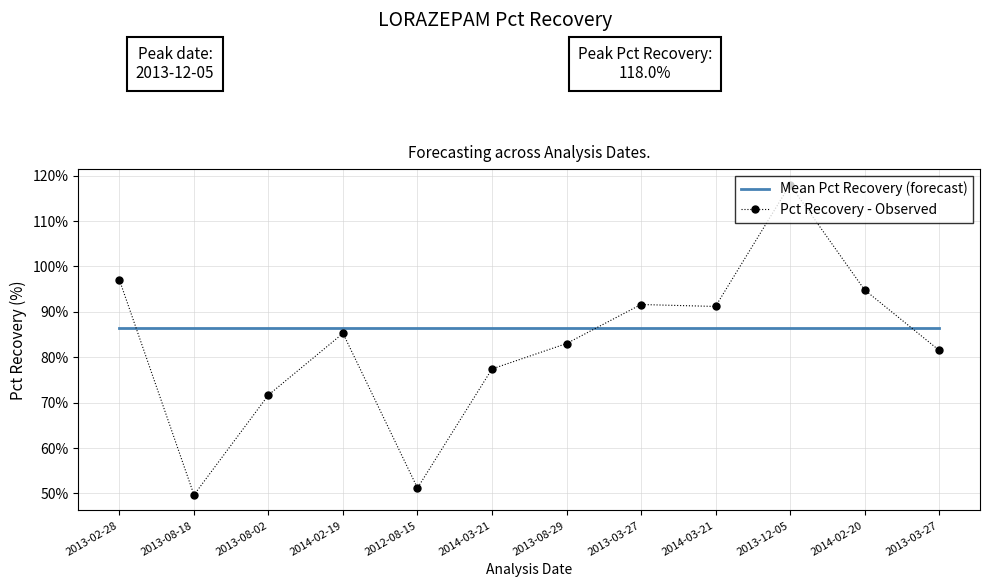

Where does the Pct Recovery - Observed series first go above 85?

2013-02-28